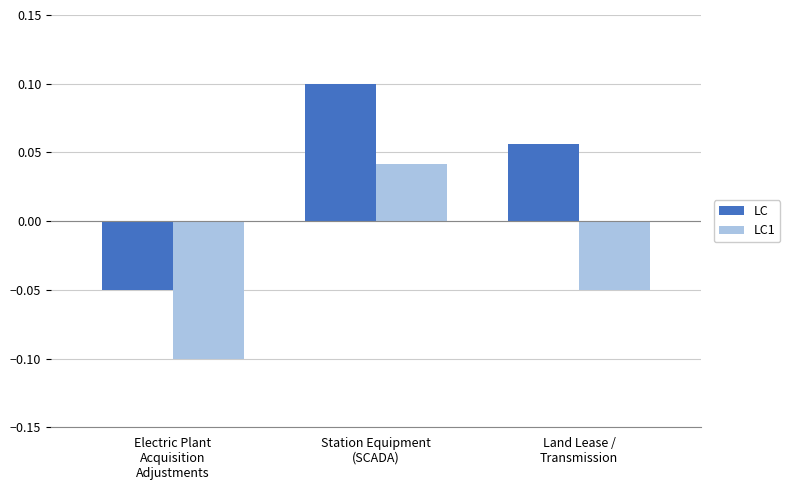

At which label does LC1 reach its peak?

Station Equipment
(SCADA)